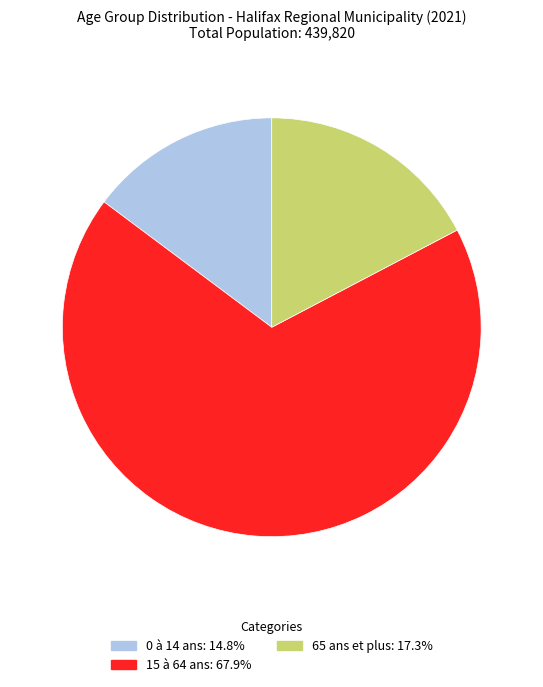

Do 0 à 14 ans and 65 ans et plus together represent more than half of the pie?

No